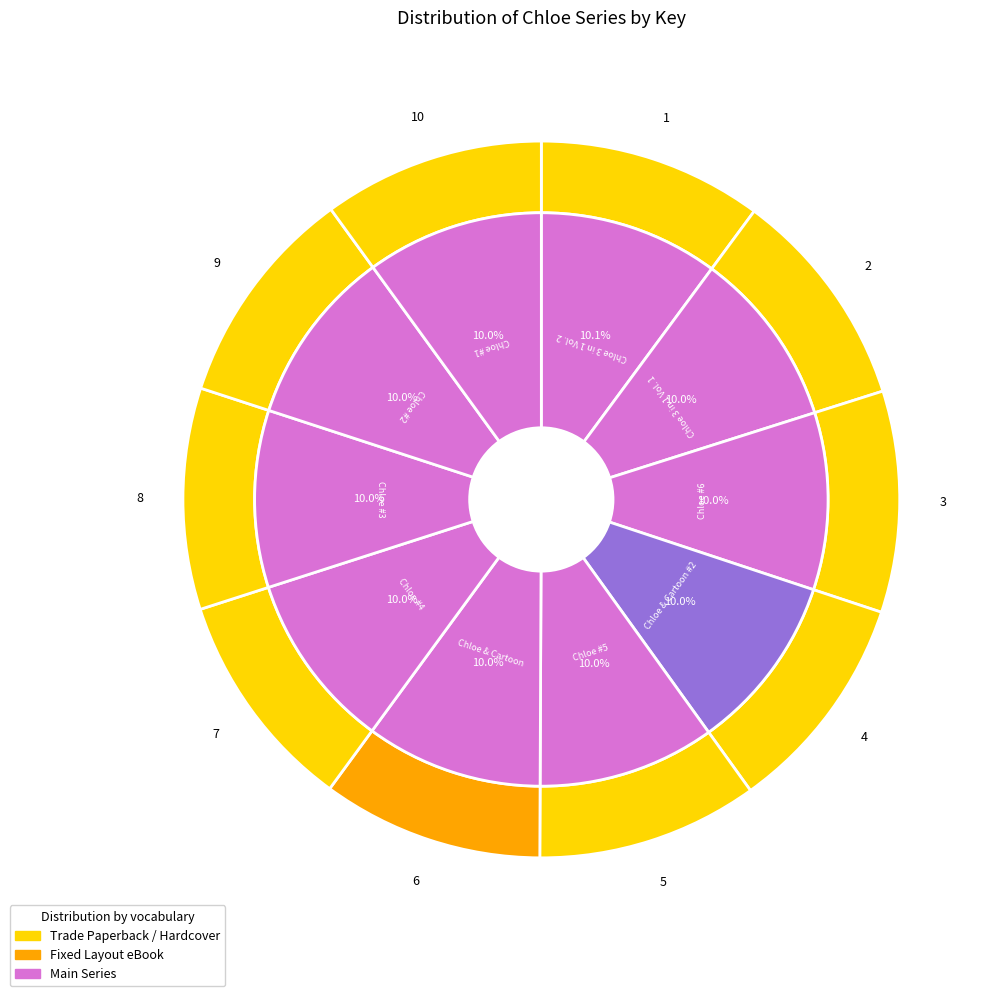

Rank the categories by value from highest to lowest.

Chloe 3 in 1 Vol. 2, Chloe #3, Chloe #2, Chloe #1, Chloe 3 in 1 Vol. 1, Chloe #6, Chloe & Cartoon #2, Chloe & Cartoon, Chloe #5, Chloe #4